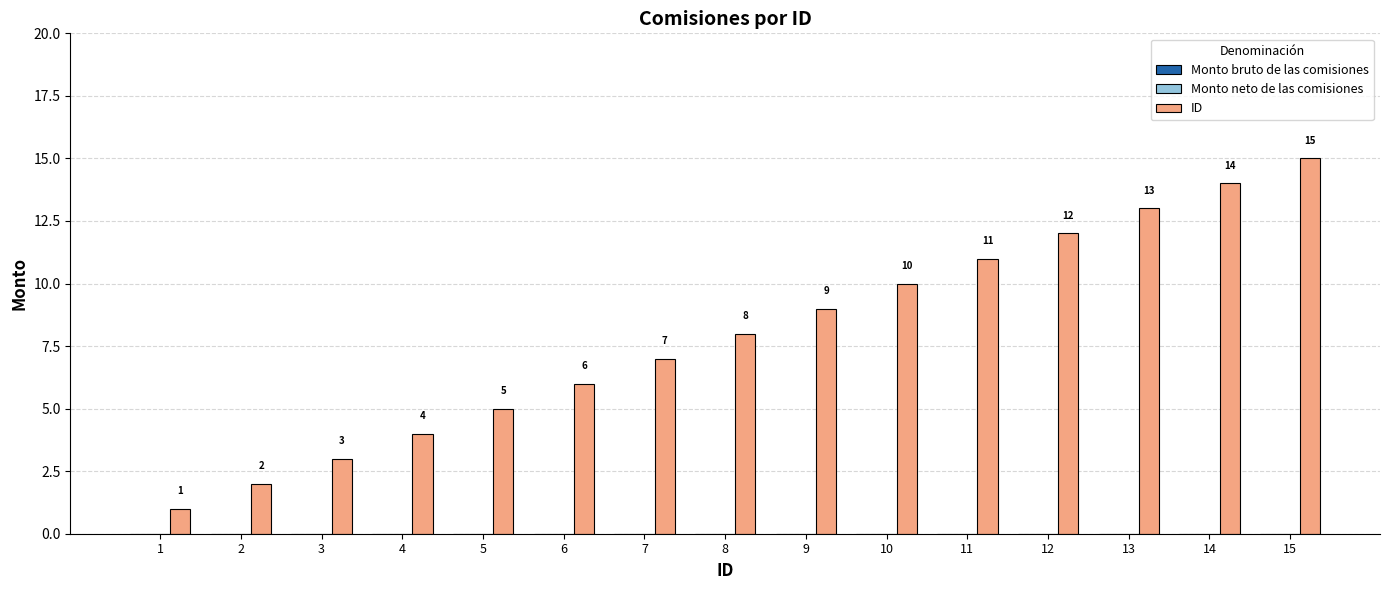

Between 11 and 15, which is larger?

15